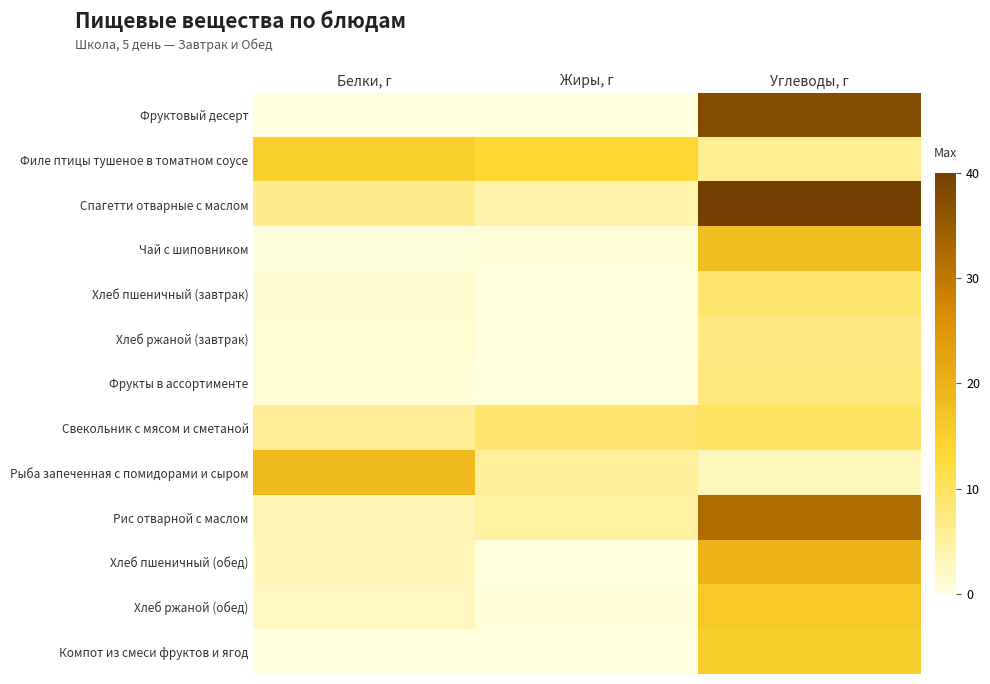

At which category does the chart reach its minimum across all series?

Белки, г